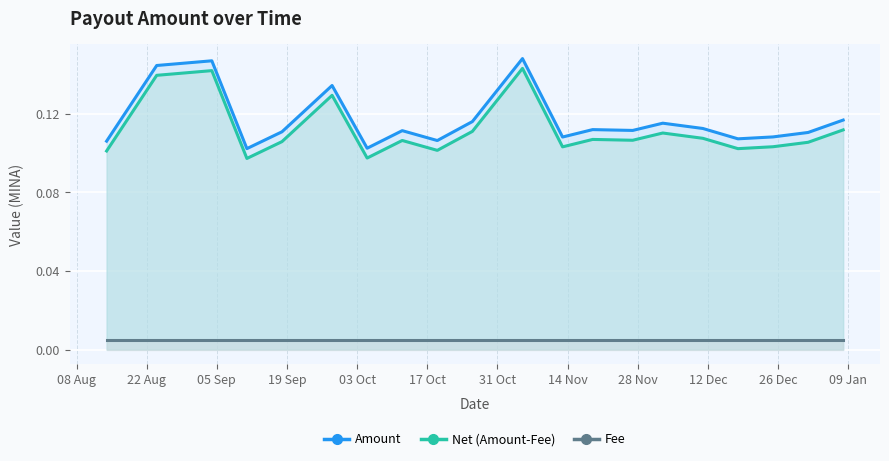

Is it true that Amount equals 0.1 at 2024-01-01?

True